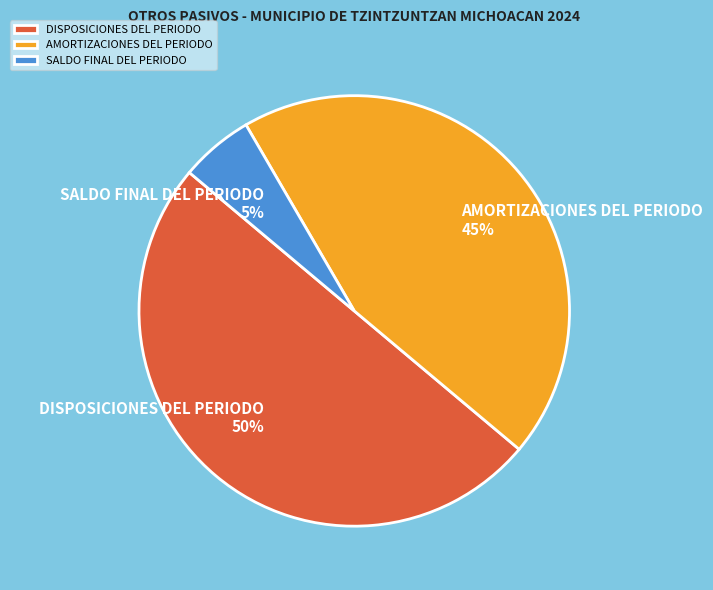

Which category has the smallest portion of the pie?

SALDO FINAL DEL PERIODO